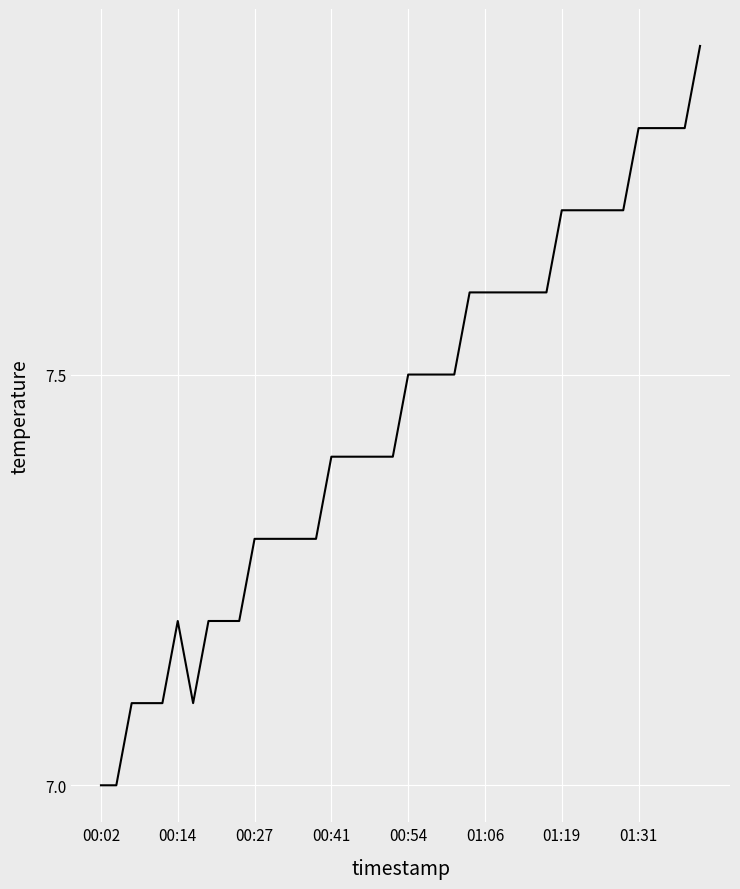

How many distinct data groups are displayed?

1